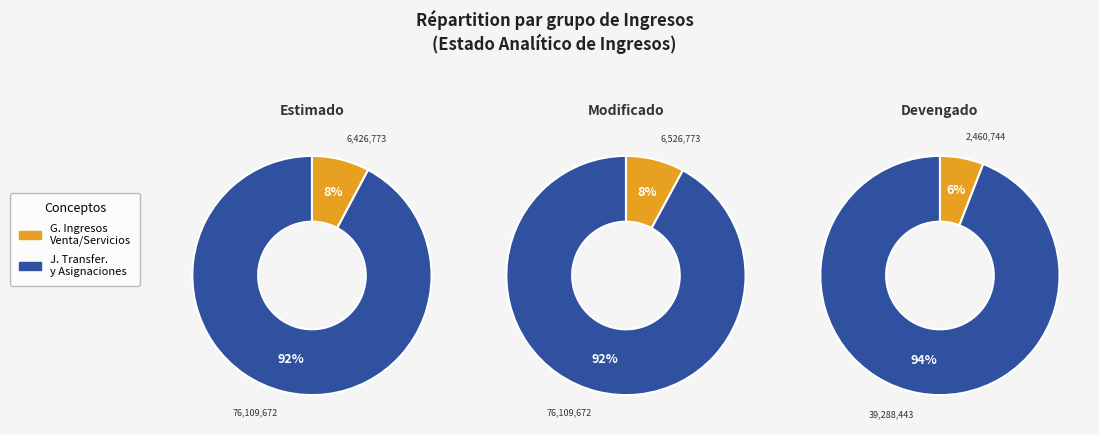

How many segments does this pie chart have?

2